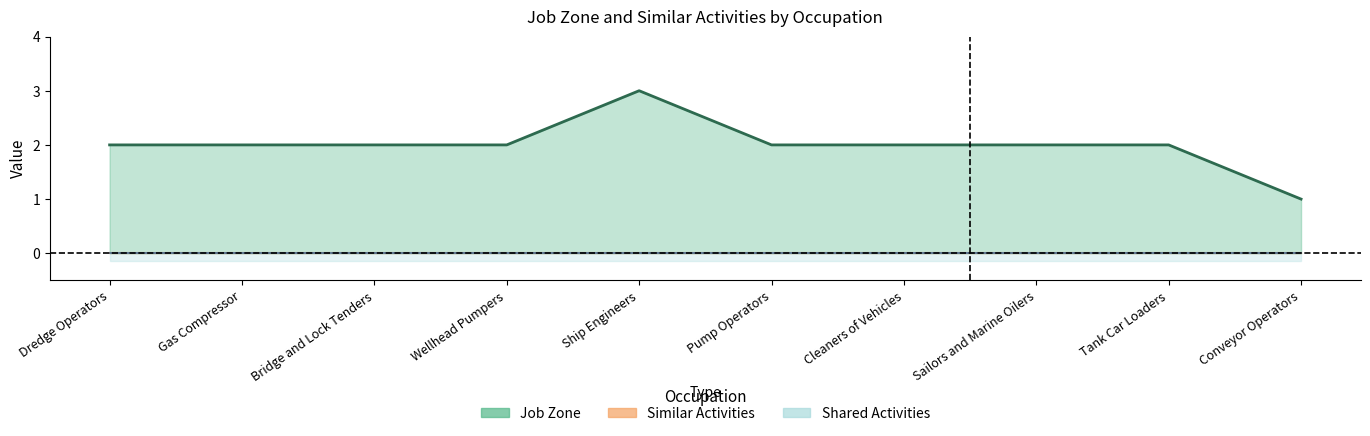

How many data points does each series have?

10